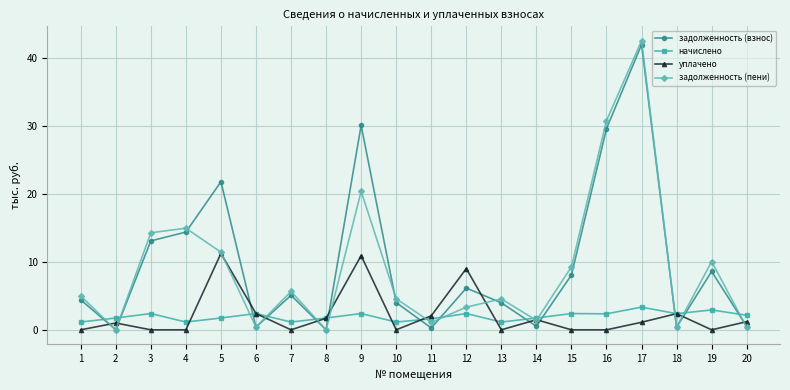

True or false: задолженность (взнос) has more than 2 points higher than both neighbors.

True